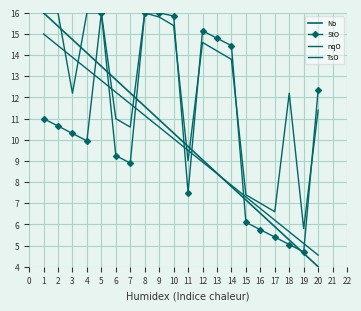

Which series has the largest range (max minus min)?

No